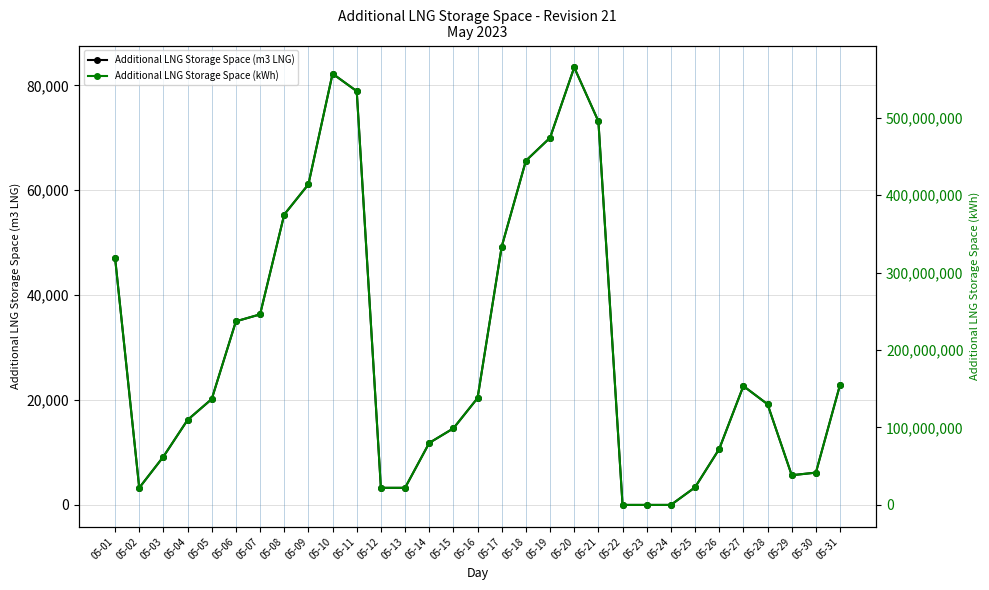

Count the number of data series in this chart.

2